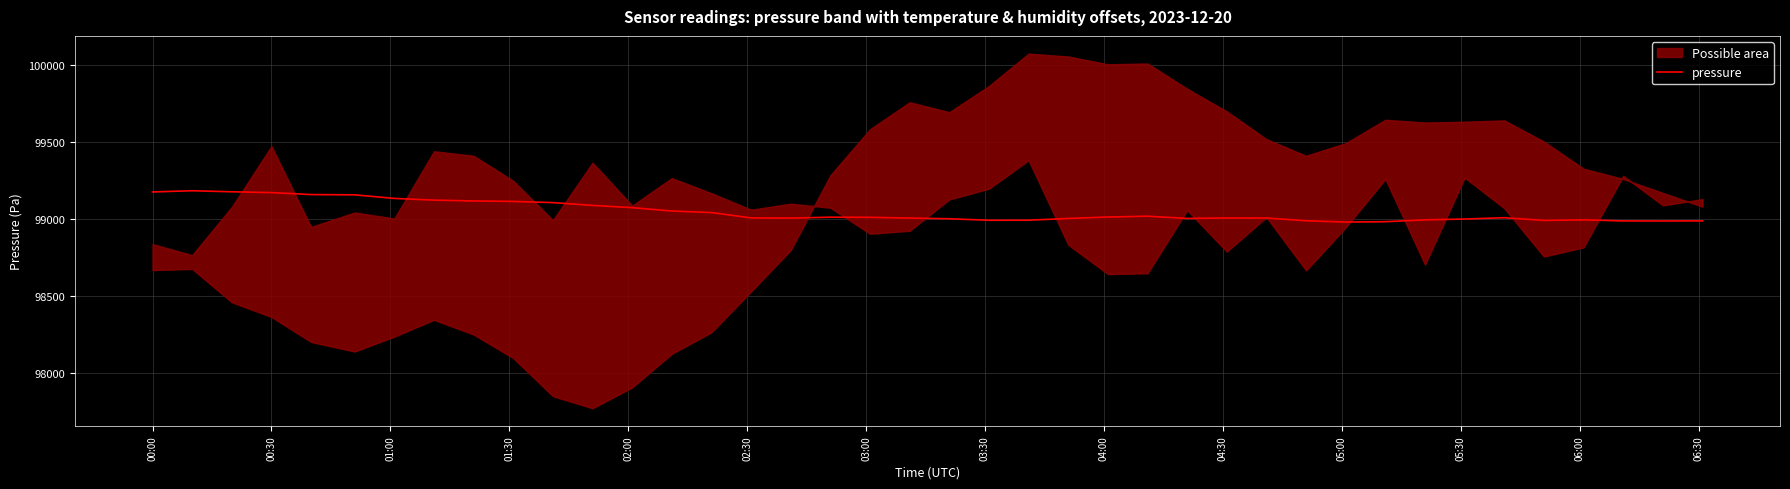

What is the minimum value for pressure?

98979.1